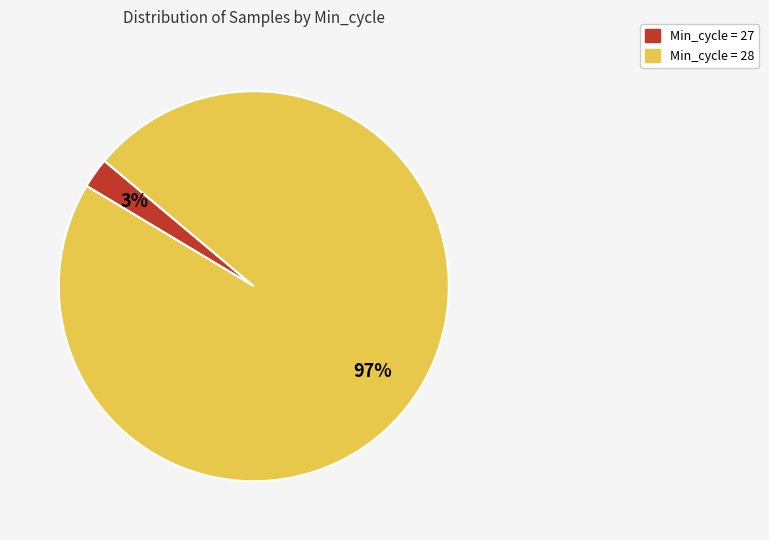

Which category accounts for the majority?

Min_cycle = 28